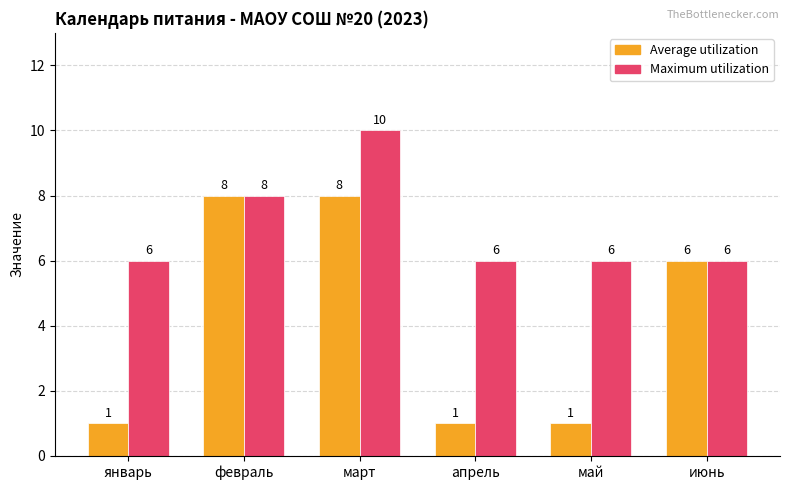

How many groups of bars are there?

6